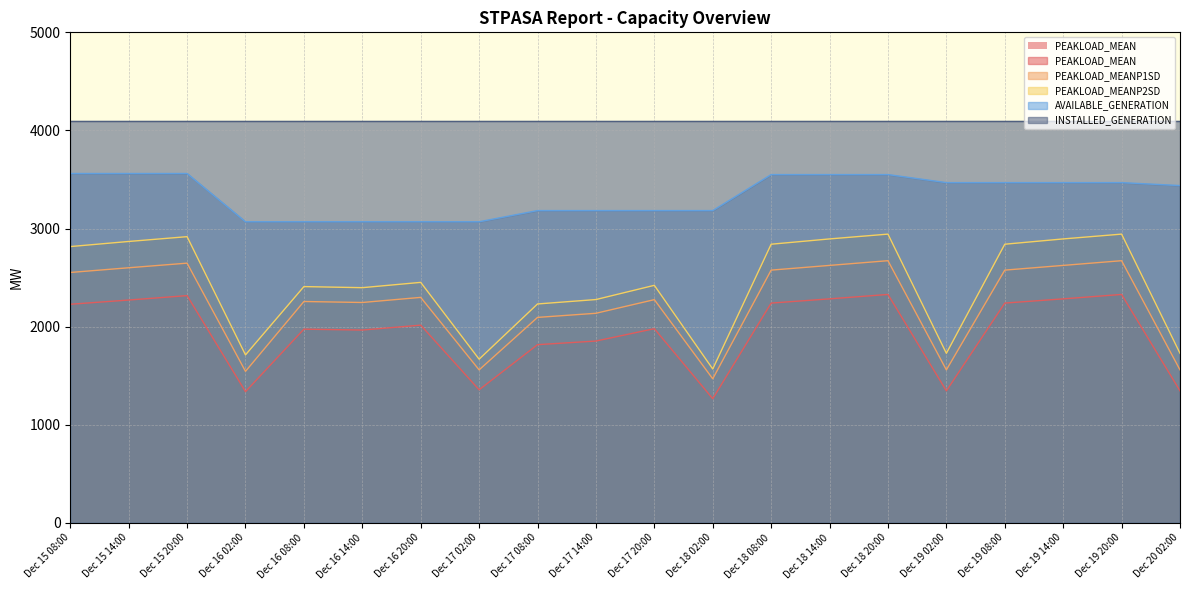

Between Dec 18 02:00 and Dec 18 20:00, which series saw the biggest shift?

PEAKLOAD_MEANP2SD